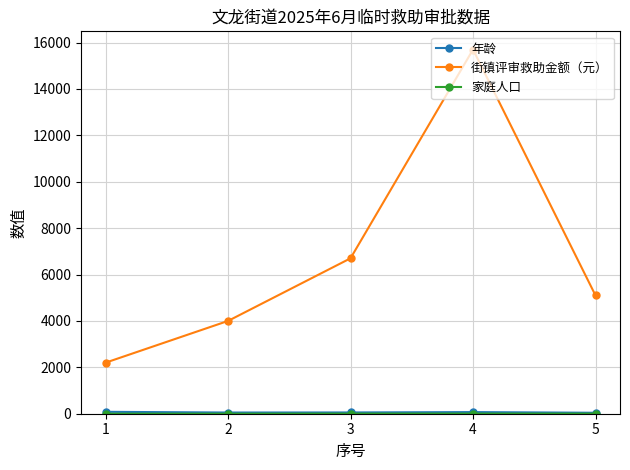

What is the highest value of the 街镇评审救助金额（元） series?

15700